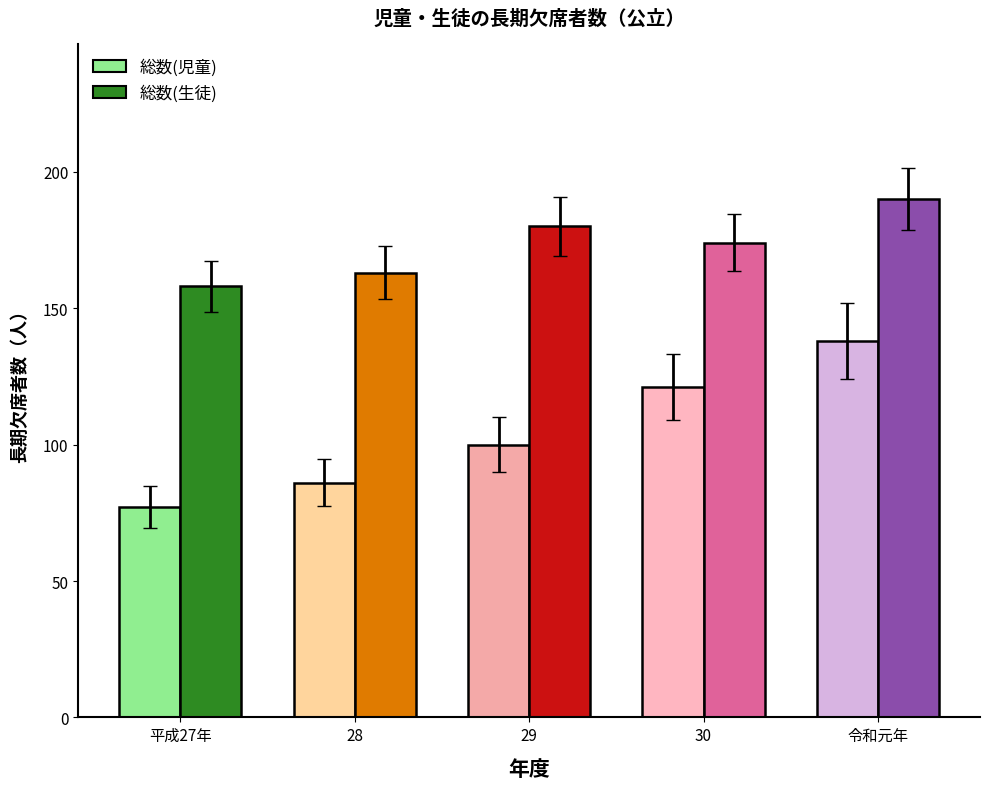

At which category is the sum across all series the highest?

令和元年